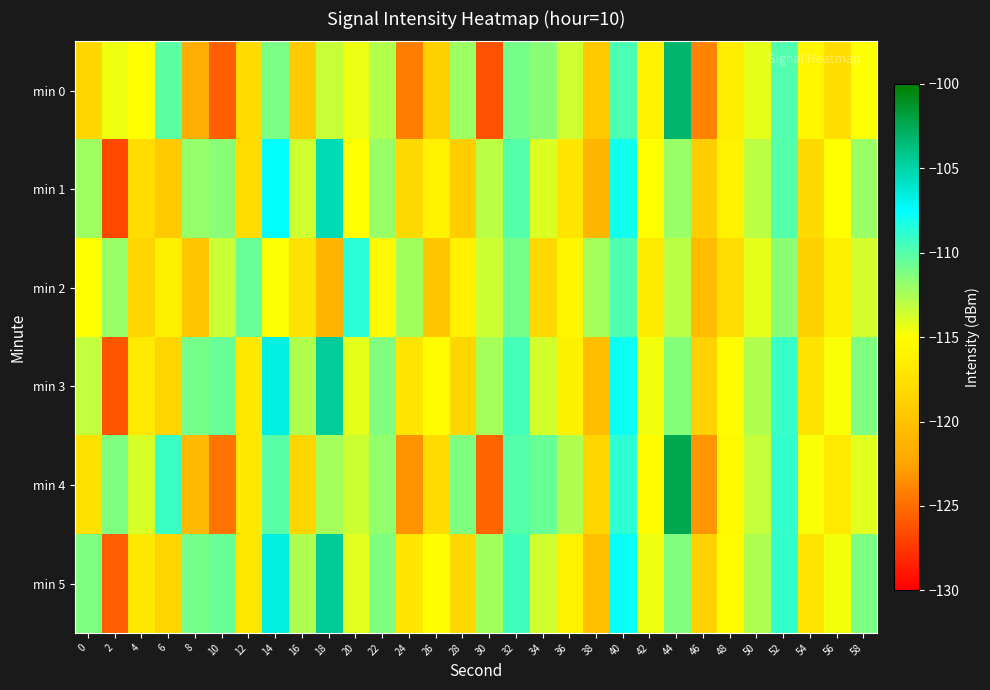

Rank the series at 2 from highest to lowest value.

min 4, min 2, min 0, min 5, min 3, min 1